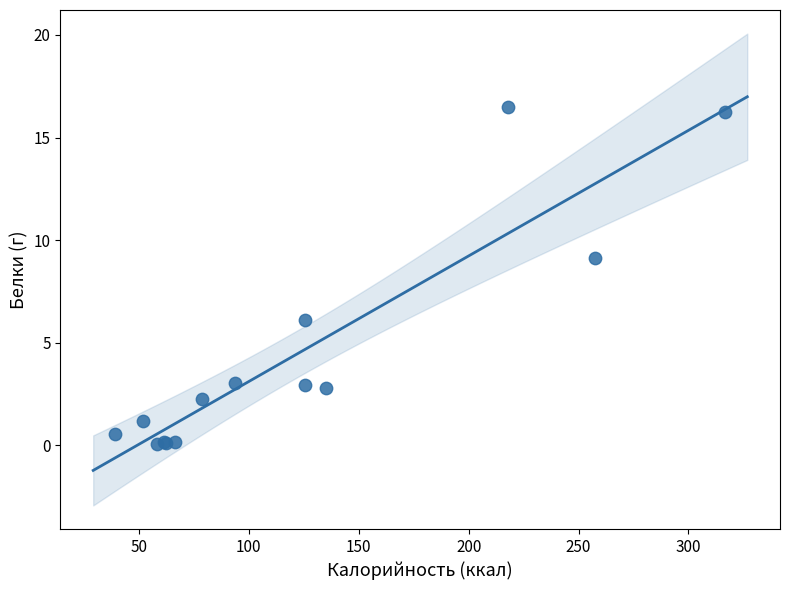

What Y value in the scatter plot is closest to 8?

9.1